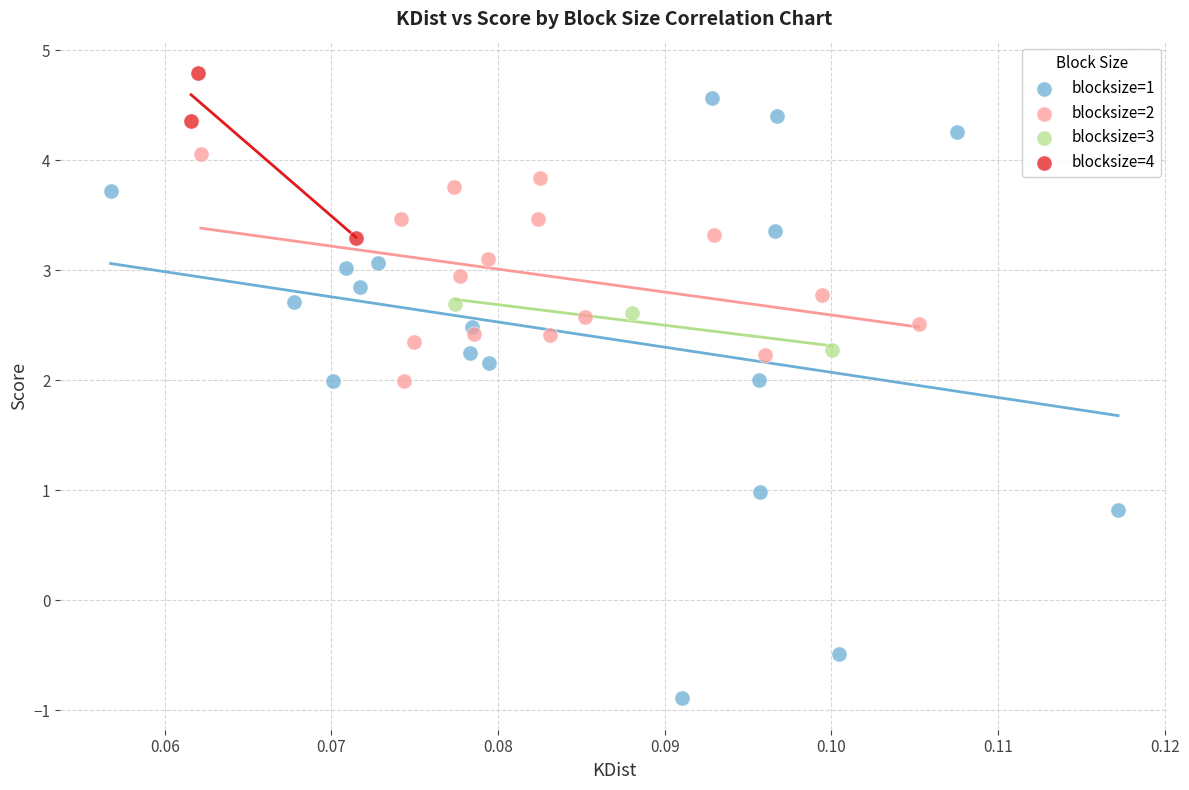

What are all the series names shown in the legend?

blocksize=1, blocksize=2, blocksize=3, blocksize=4